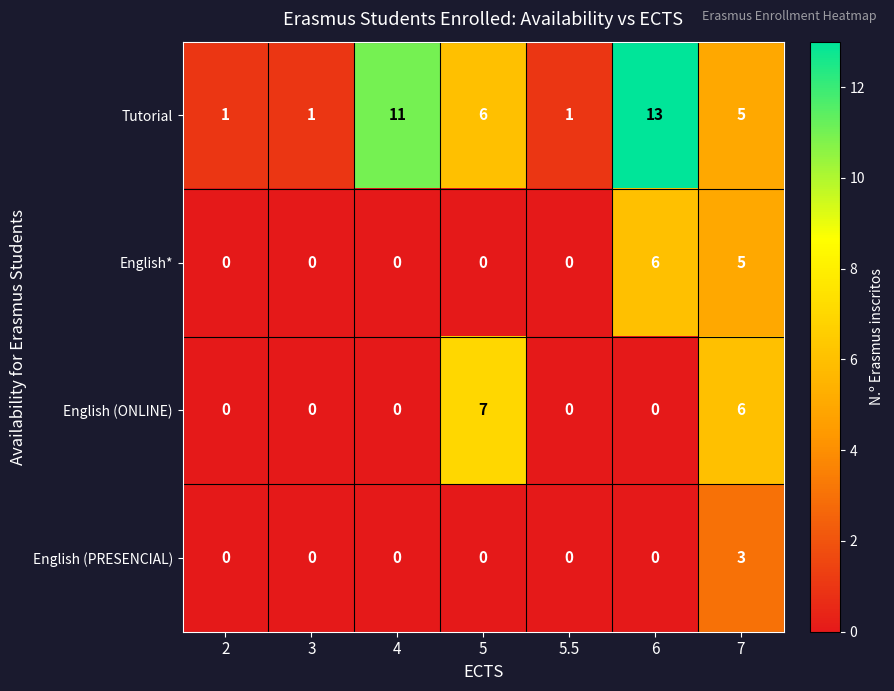

Reading left to right, transcribe all the data shown in this chart.

Tutorial: 2=1	3=1	4=11	5=6	5.5=1	6=13	7=5
English*: 2=0	3=0	4=0	5=0	5.5=0	6=6	7=5
English (ONLINE): 2=0	3=0	4=0	5=7	5.5=0	6=0	7=6
English (PRESENCIAL): 2=0	3=0	4=0	5=0	5.5=0	6=0	7=3